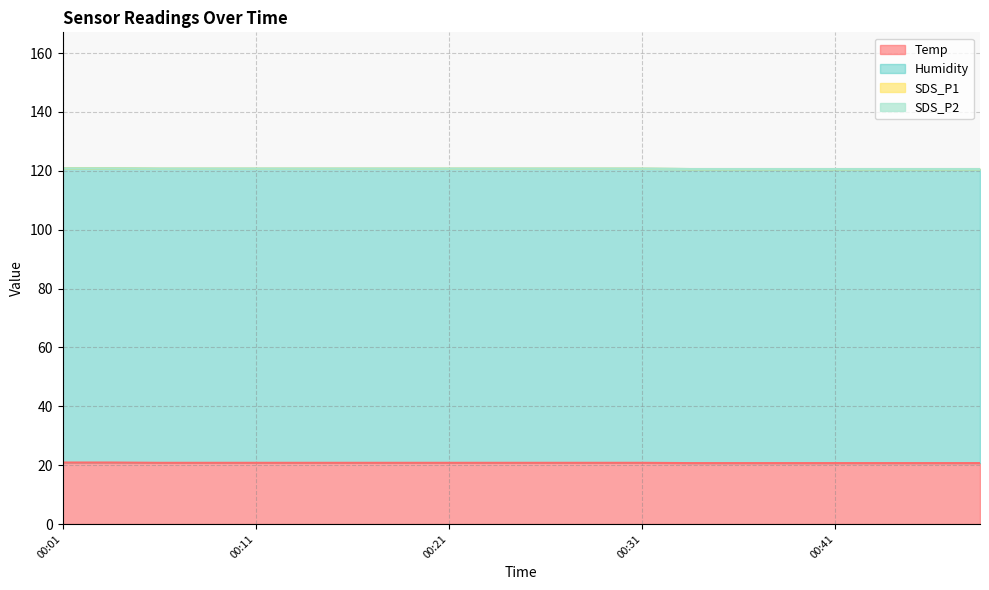

True or false: SDS_P2 and Humidity intersect in this chart.

False